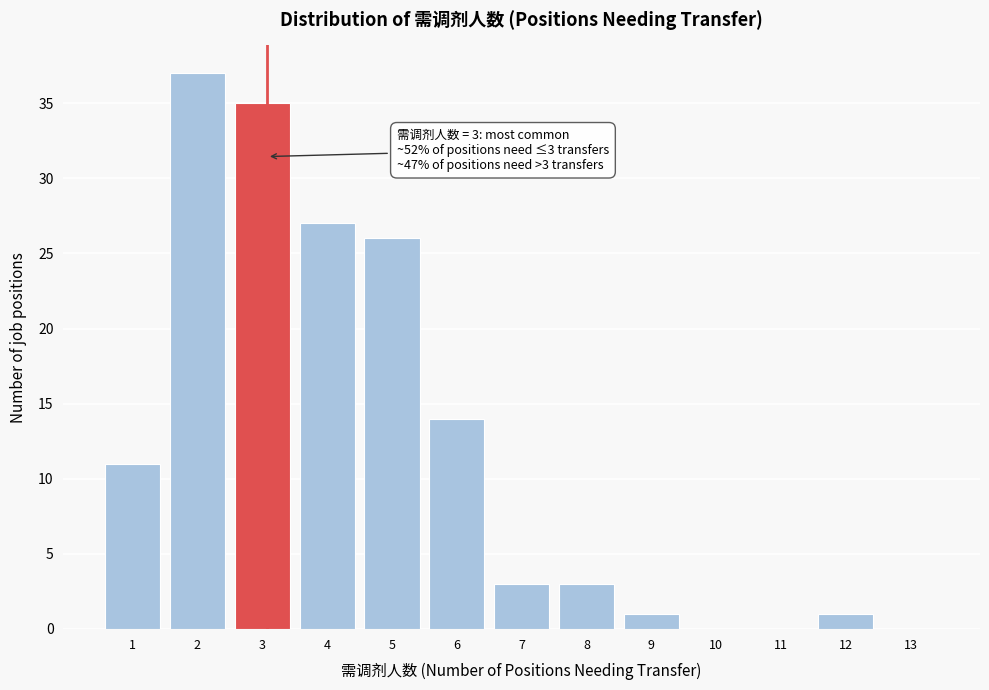

Reading left to right, transcribe all the data shown in this chart.

1=11	2=37	3=35	4=27	5=26	6=14	7=3	8=3	9=1	10=0	11=0	12=1	13=0